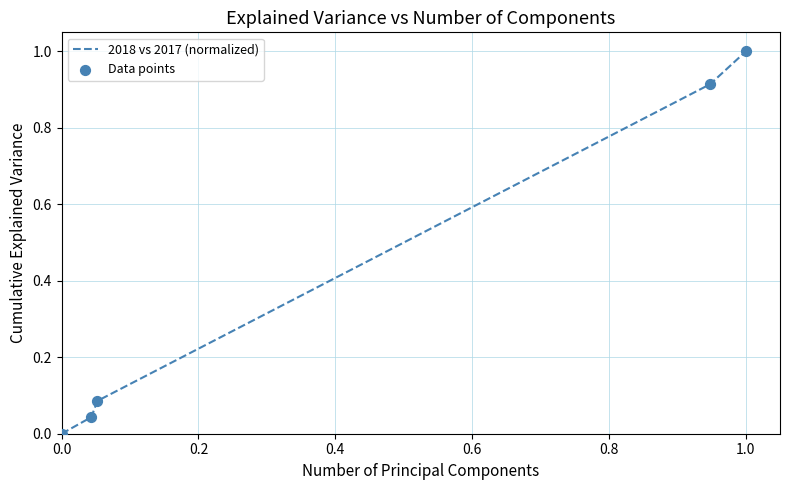

What is the greatest value displayed?

1.0